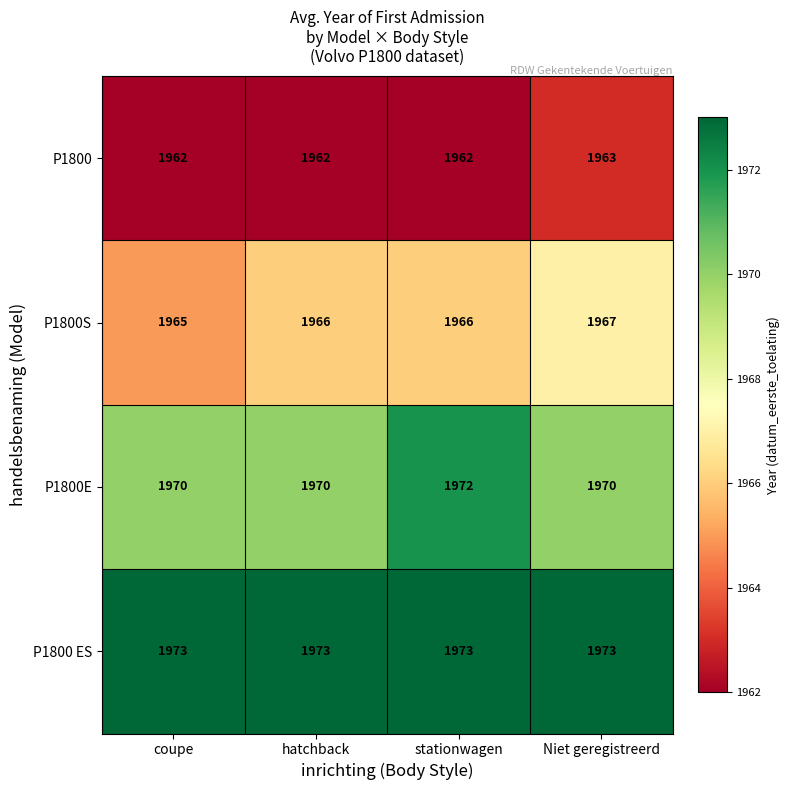

What is the difference between the highest and lowest values at Niet geregistreerd?

10